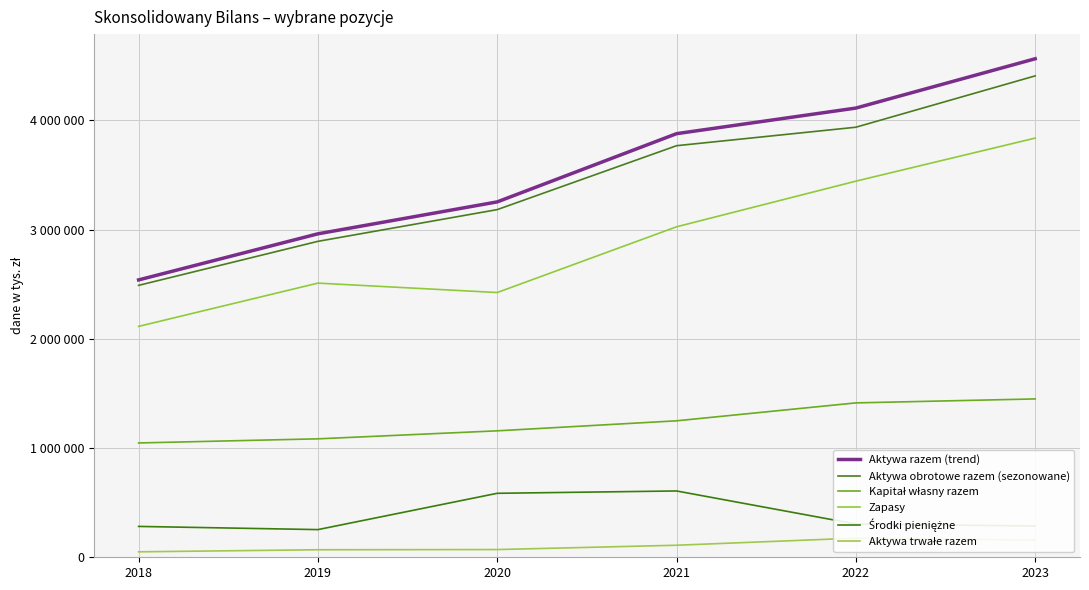

How many Aktywa razem (trend) values are between 2960936 and 4111956?

4